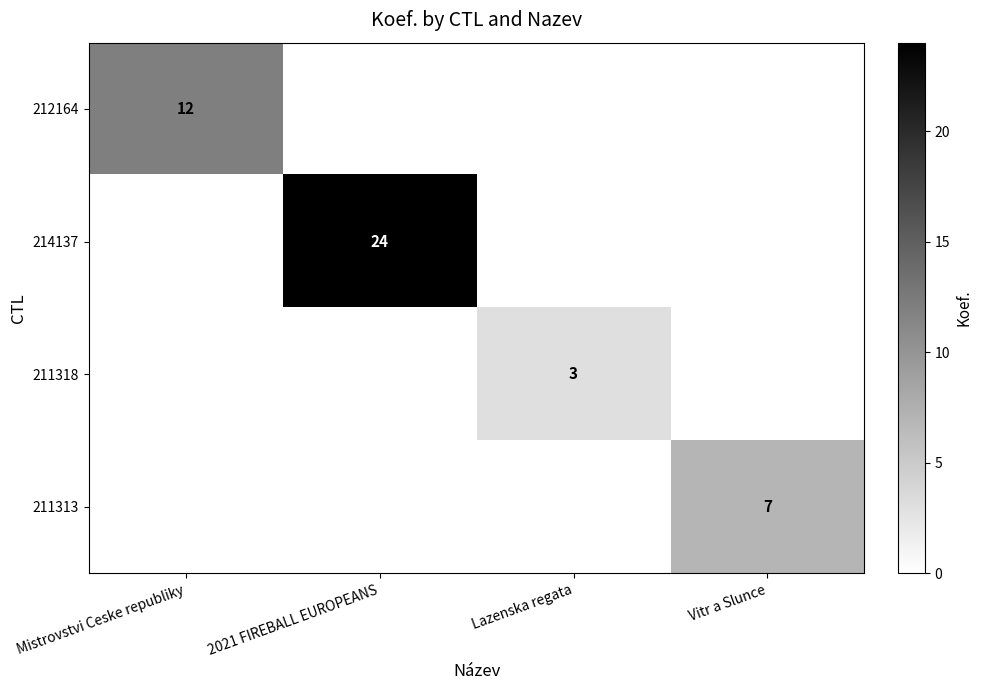

The value of 212164 at Mistrovstvi Ceske republiky is 6. True or false?

False